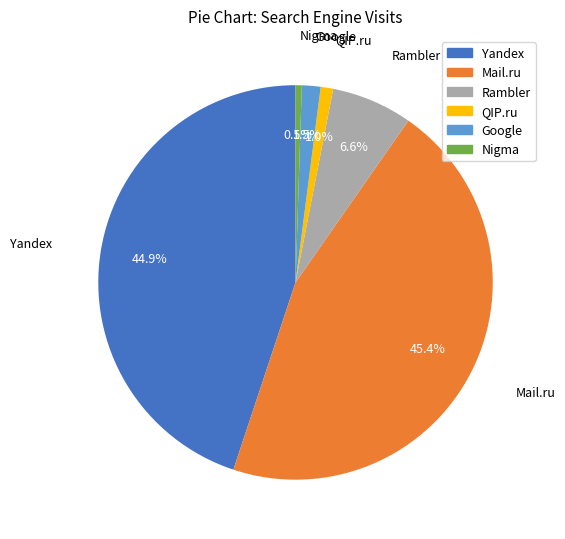

Which has a higher value, Rambler or Yandex?

Yandex